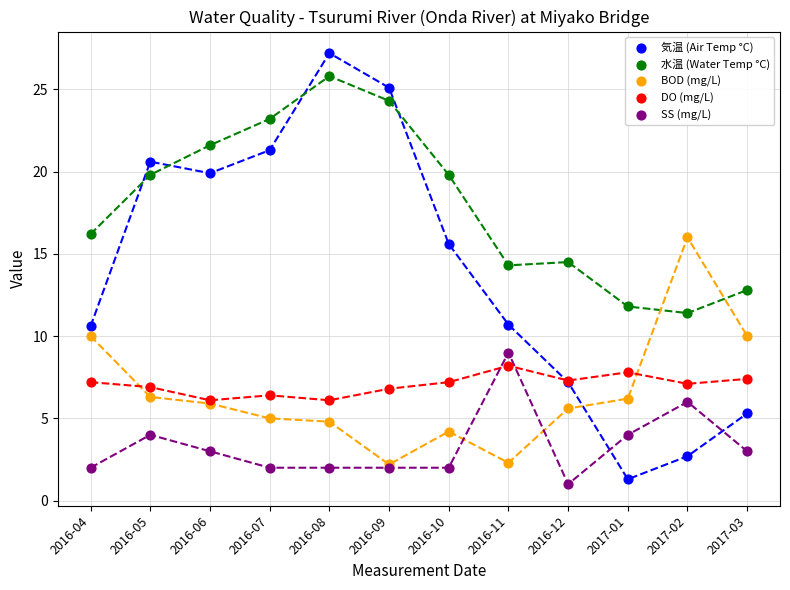

Which series has the widest spread of Y values?

気温 (Air Temp °C)